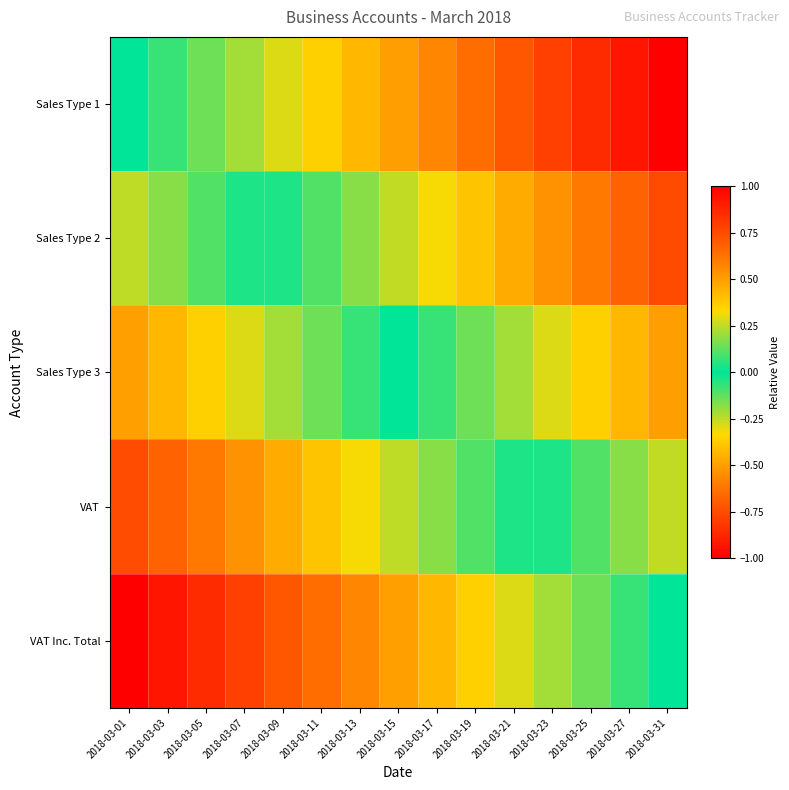

How many series are shown in this chart?

5